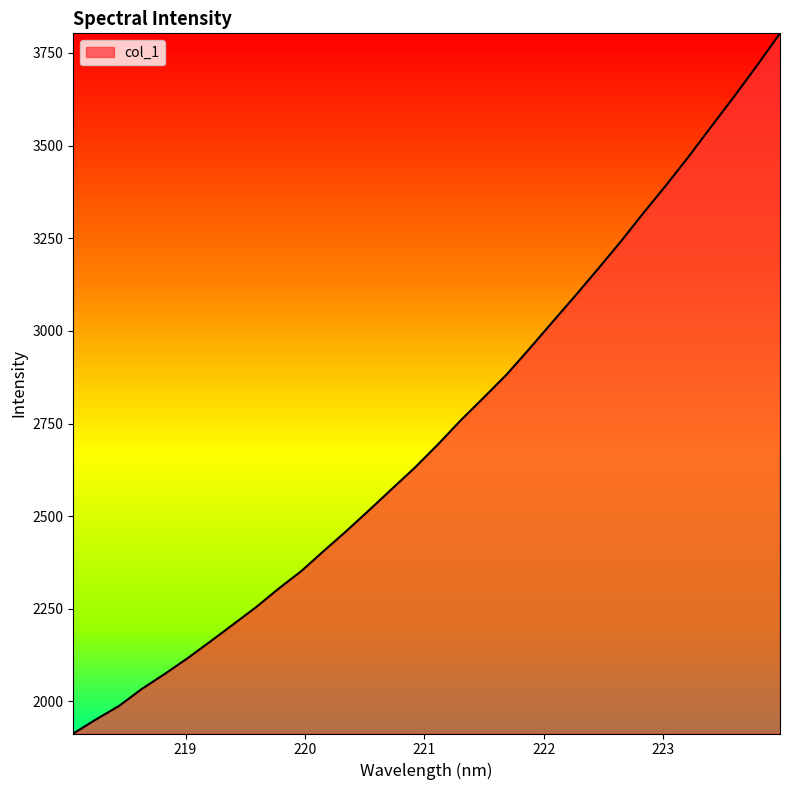

What is the difference between the maximum and minimum values?

1889.7